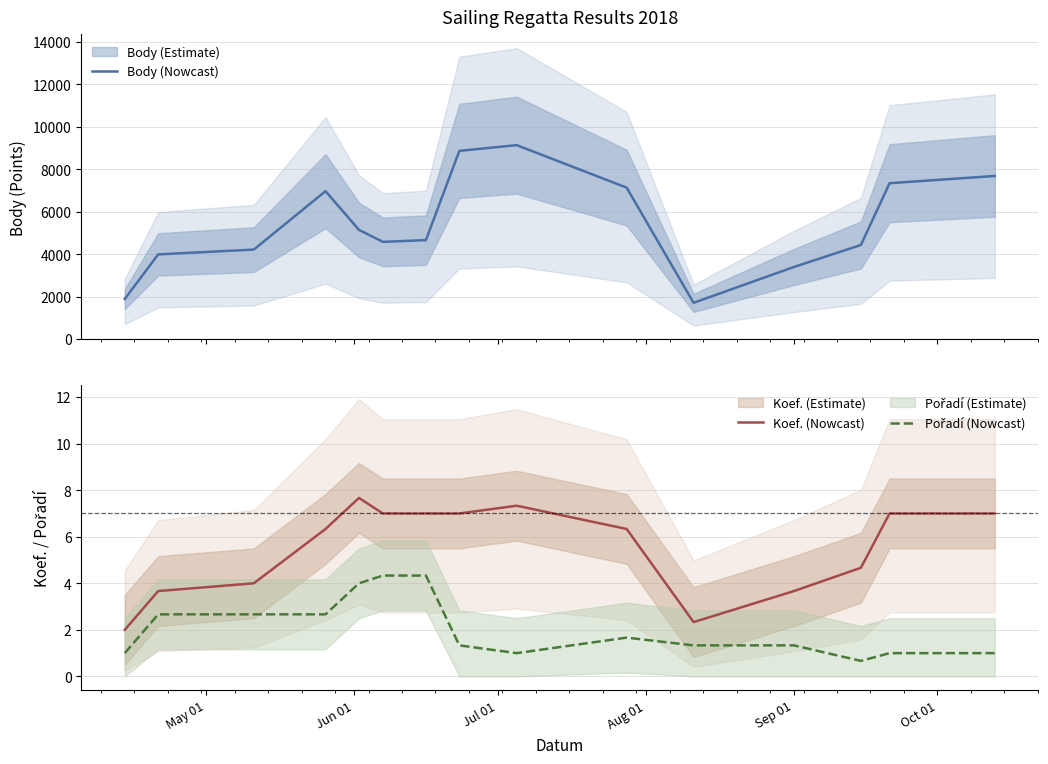

Rank the series by their maximum value, from lowest to highest.

Pořadí (Nowcast), Koef. (Nowcast), Body (Nowcast)